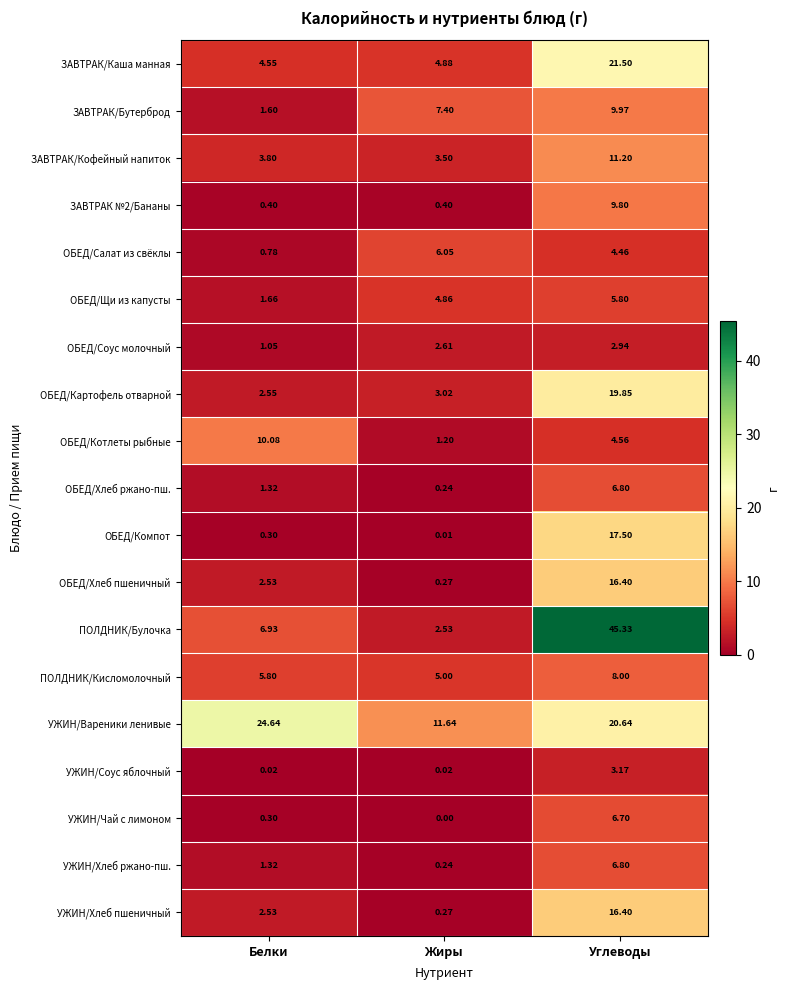

Which series has the largest total across all categories?

УЖИН/Вареники ленивые